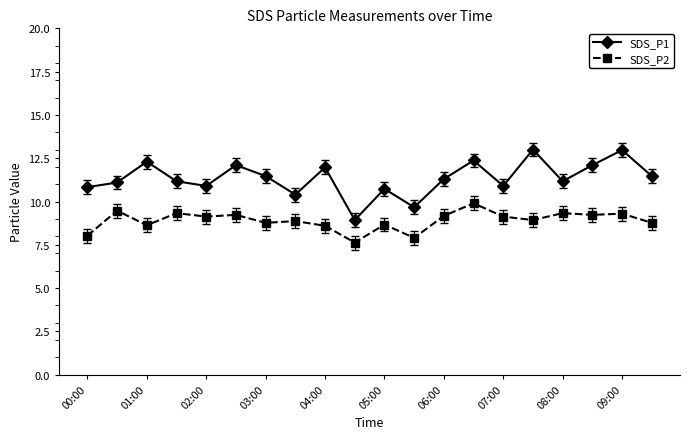

How many data points does each series have?

20